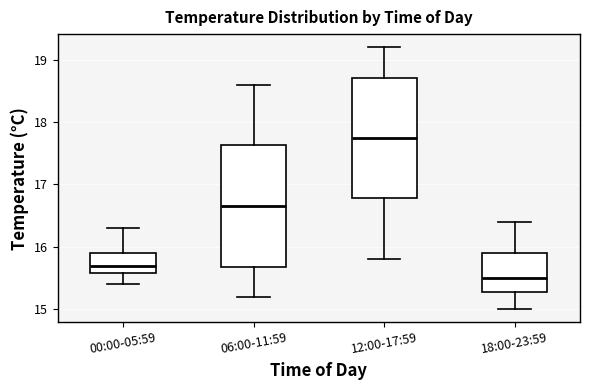

Reading left to right, transcribe this box plot: for each box, give where its median line is, the range the box spans, and where its two whiskers end, as read against the y-axis. The values are not printed on the chart, so give them approximately, as read against the axis.

00:00-05:59: median 15.7, box 15.6 to 15.9, whiskers 15.4 to 16.3
06:00-11:59: median 16.7, box 15.7 to 17.6, whiskers 15.2 to 18.6
12:00-17:59: median 17.8, box 16.8 to 18.7, whiskers 15.8 to 19.2
18:00-23:59: median 15.5, box 15.3 to 15.9, whiskers 15.0 to 16.4